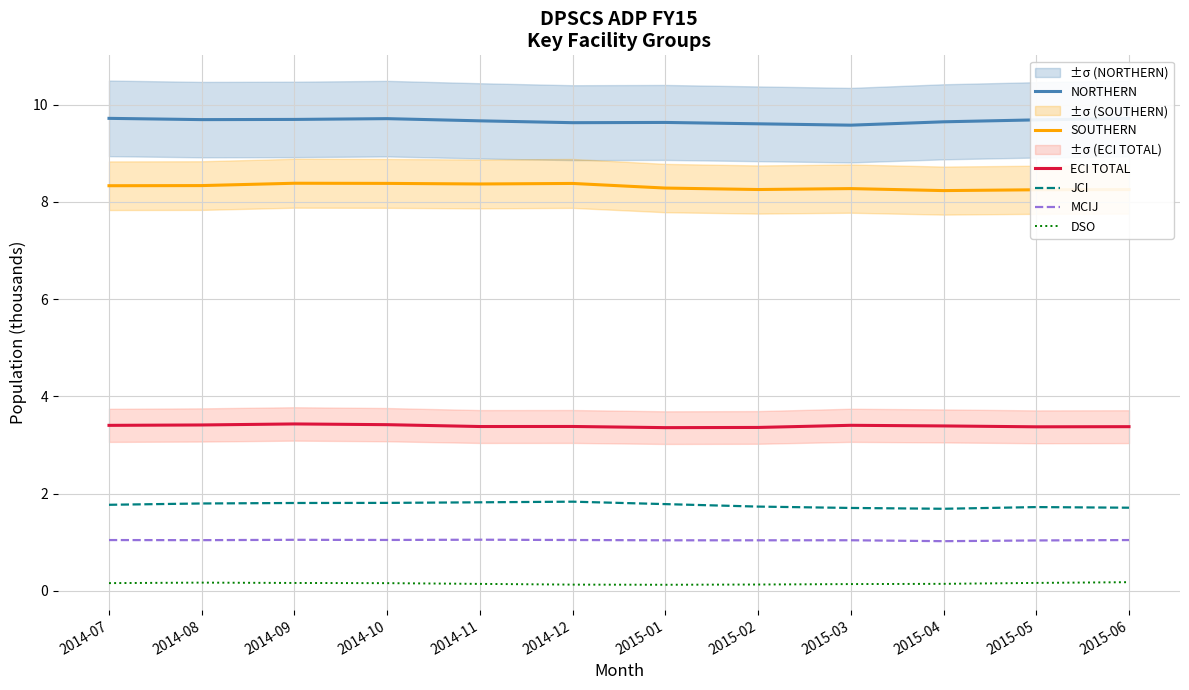

Where is the first local minimum for JCI?

2015-04